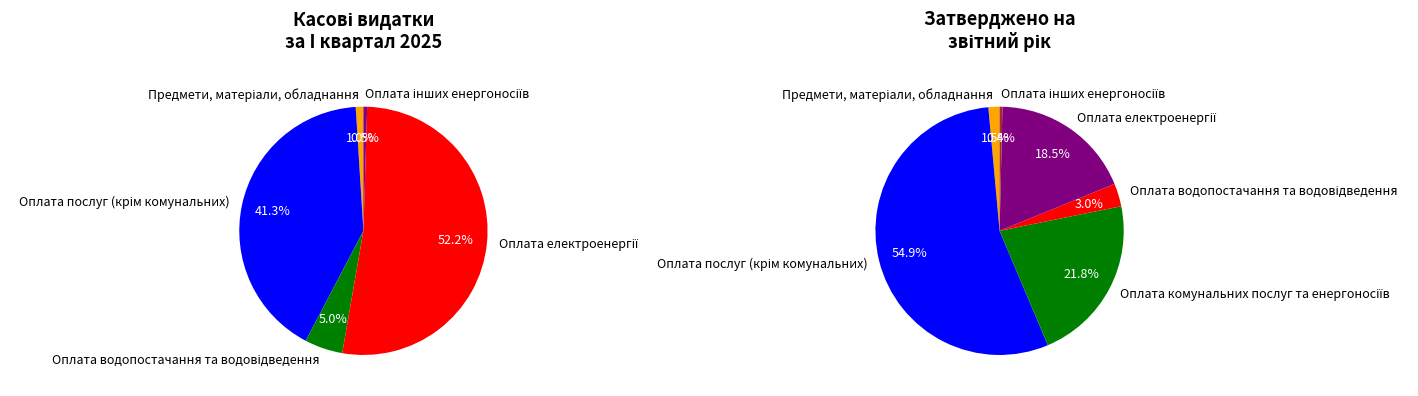

What percentage is NOT represented by Предмети, матеріали, обладнання?

99.5%